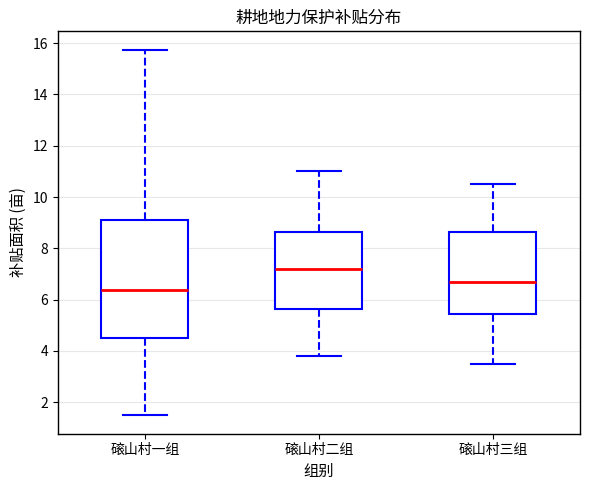

Which box is the tallest, from its lower edge to its upper edge?

磙山村一组